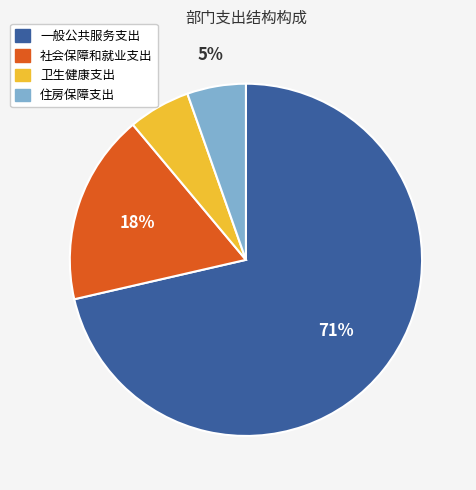

To the nearest percent, what is the difference between the largest and smallest slice percentages?

66%